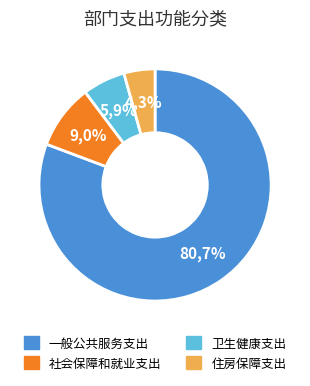

Which category accounts for the majority?

一般公共服务支出